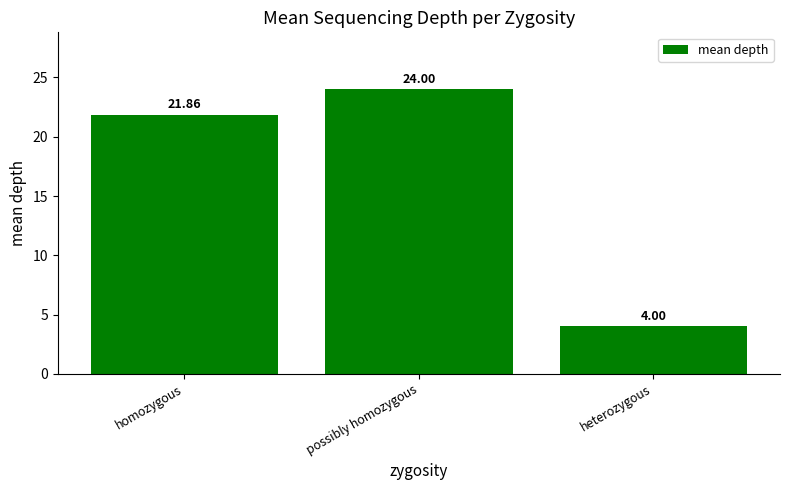

At which category does the chart reach its minimum across all series?

heterozygous